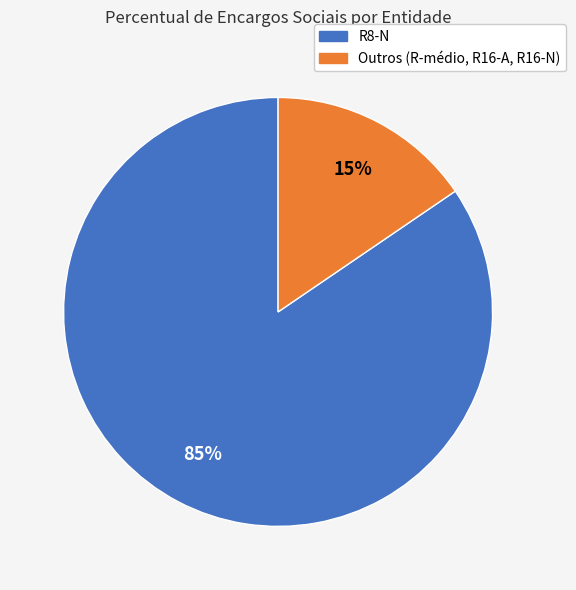

To the nearest percent, what is the average slice percentage?

50%